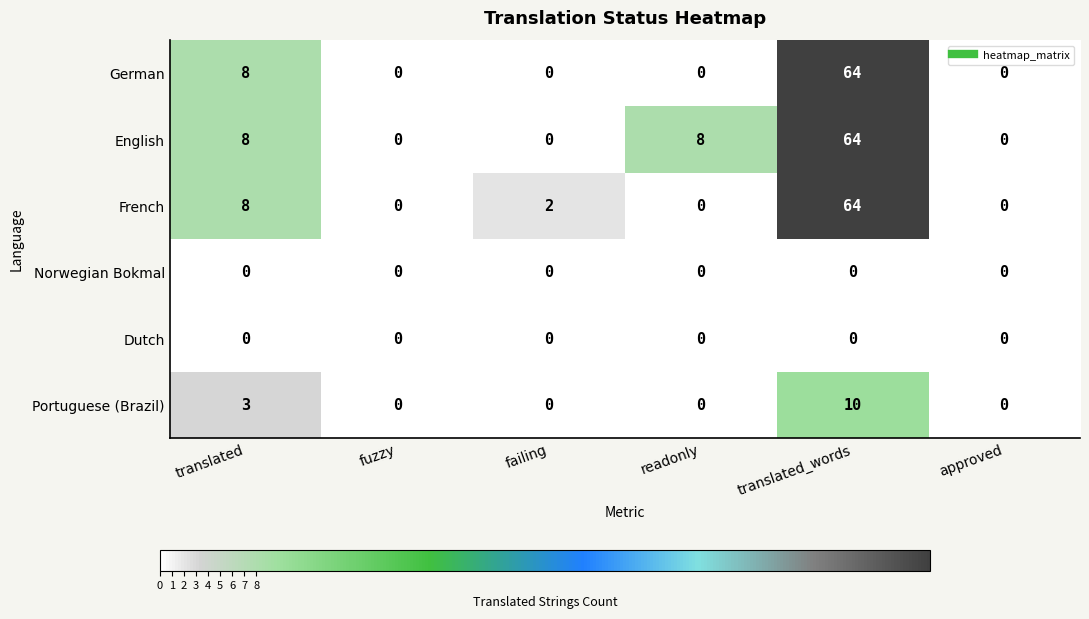

At which category is the sum across all series the highest?

translated_words